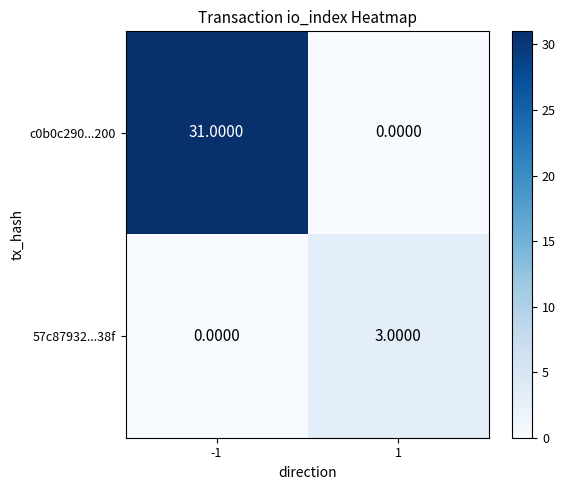

What is the average value of the c0b0c290...200 series?

16